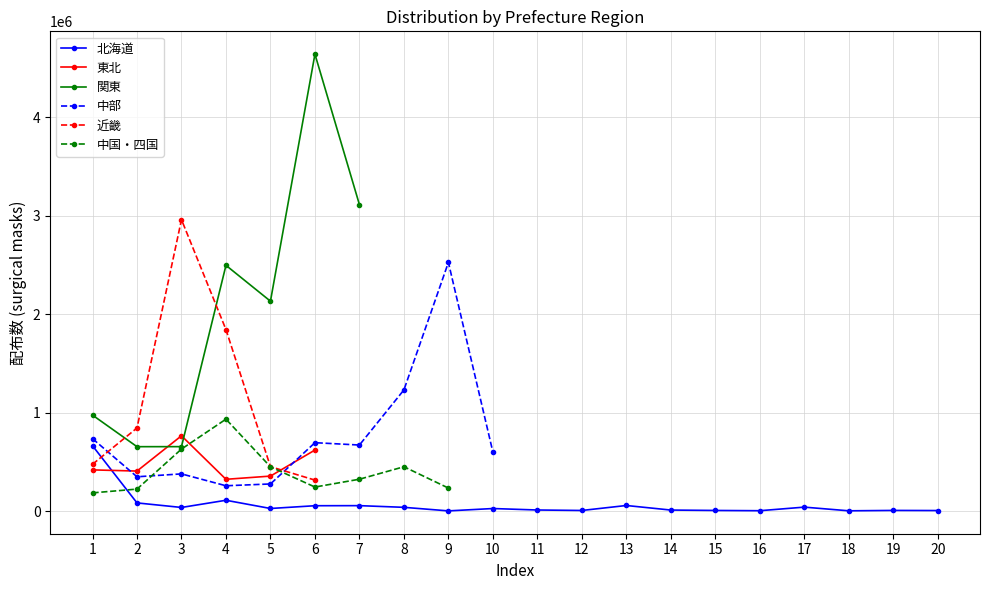

Is it true that 東北 equals 0 at 11?

True